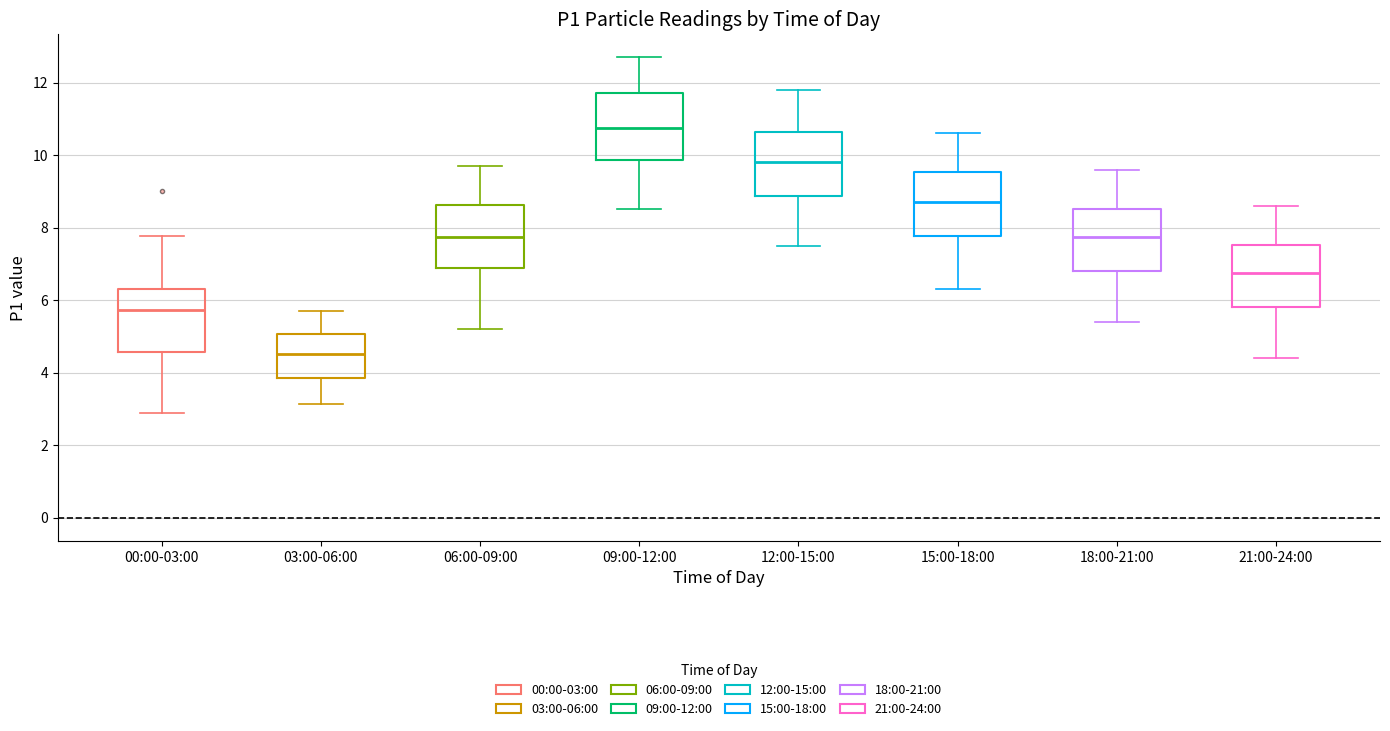

Reading left to right, read every box against the y-axis: the position of its median line, the range the box covers, and the ends of its whiskers. The values are not printed on the chart, so give them approximately, as read against the axis.

00:00-03:00: median 5.8, box 4.6 to 6.4, whiskers 2.8 to 7.8
03:00-06:00: median 4.6, box 3.8 to 5.0, whiskers 3.2 to 5.8
06:00-09:00: median 7.8, box 6.8 to 8.6, whiskers 5.2 to 9.8
09:00-12:00: median 10.8, box 9.8 to 11.8, whiskers 8.6 to 12.8
12:00-15:00: median 9.8, box 8.8 to 10.6, whiskers 7.6 to 11.8
15:00-18:00: median 8.8, box 7.8 to 9.6, whiskers 6.4 to 10.6
18:00-21:00: median 7.8, box 6.8 to 8.6, whiskers 5.4 to 9.6
21:00-24:00: median 6.8, box 5.8 to 7.6, whiskers 4.4 to 8.6